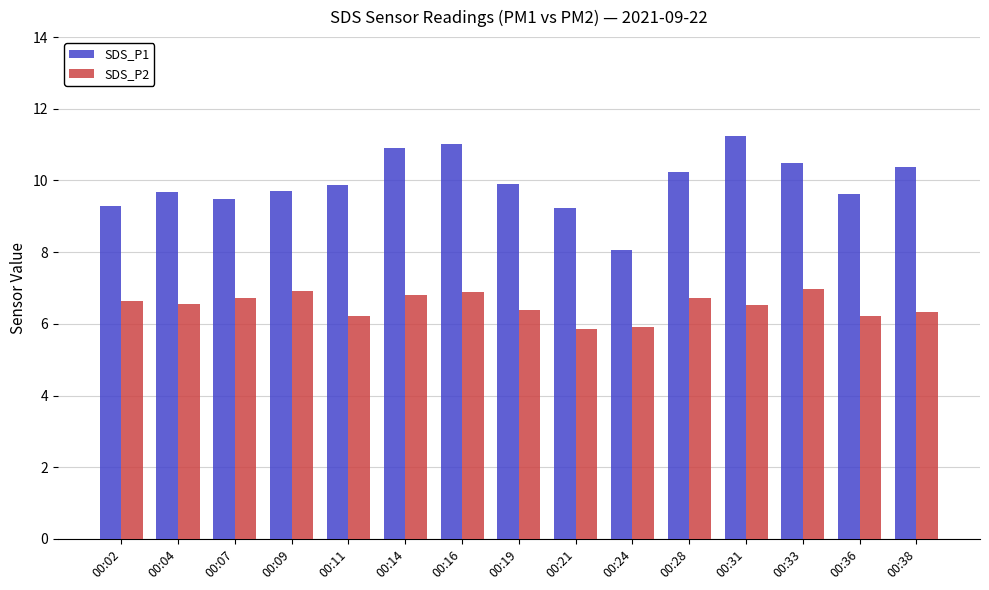

What is the minimum value for SDS_P1?

8.1